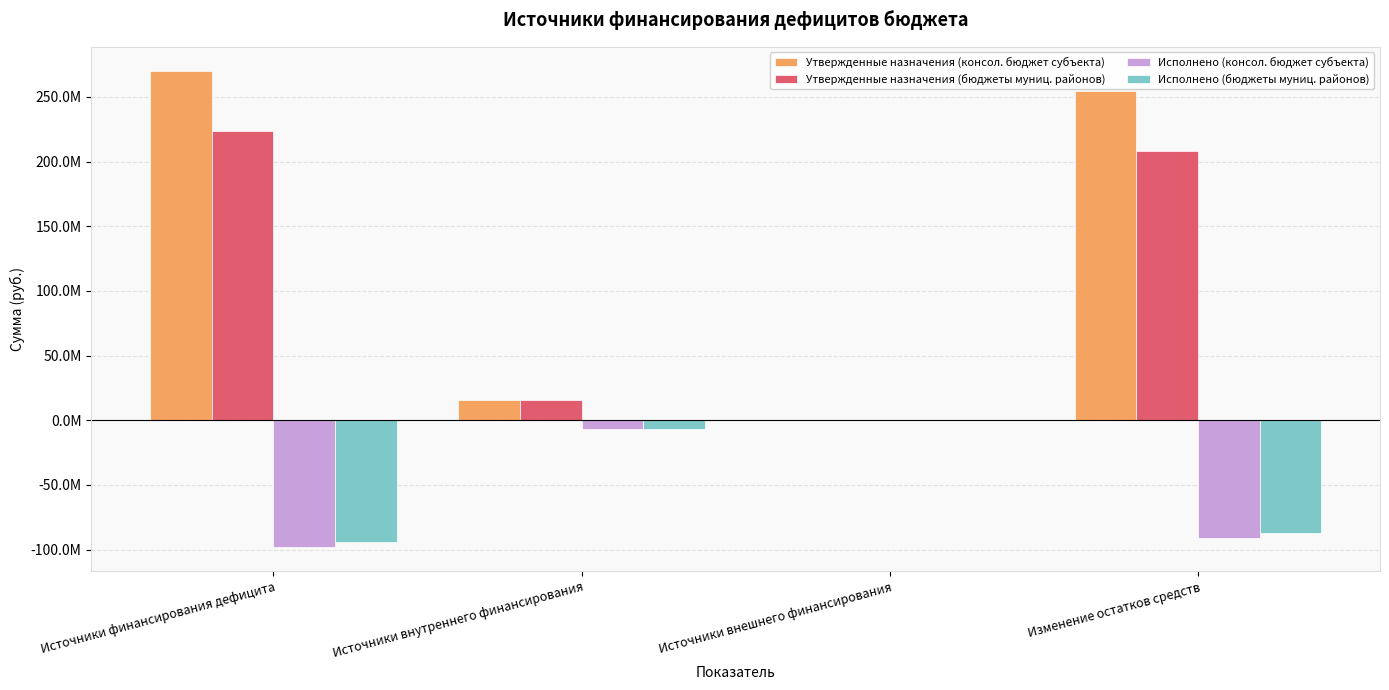

Are the bars grouped side by side (vs. stacked)?

Yes